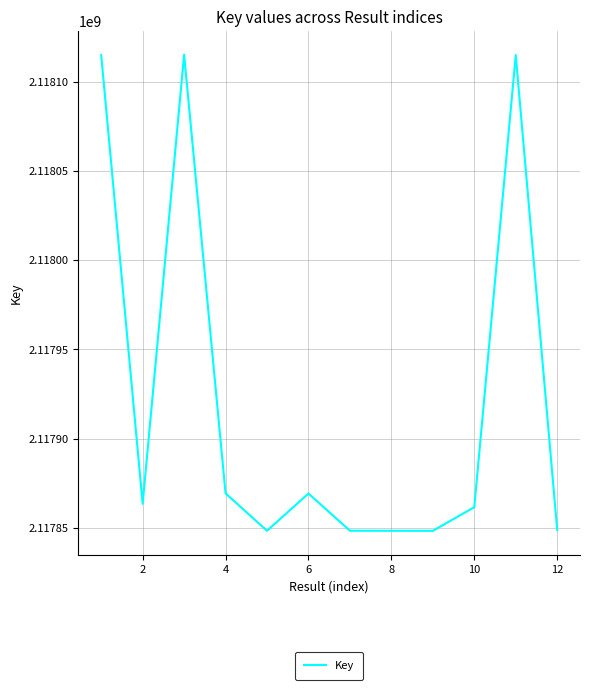

What is the sum of all values?

25415050463